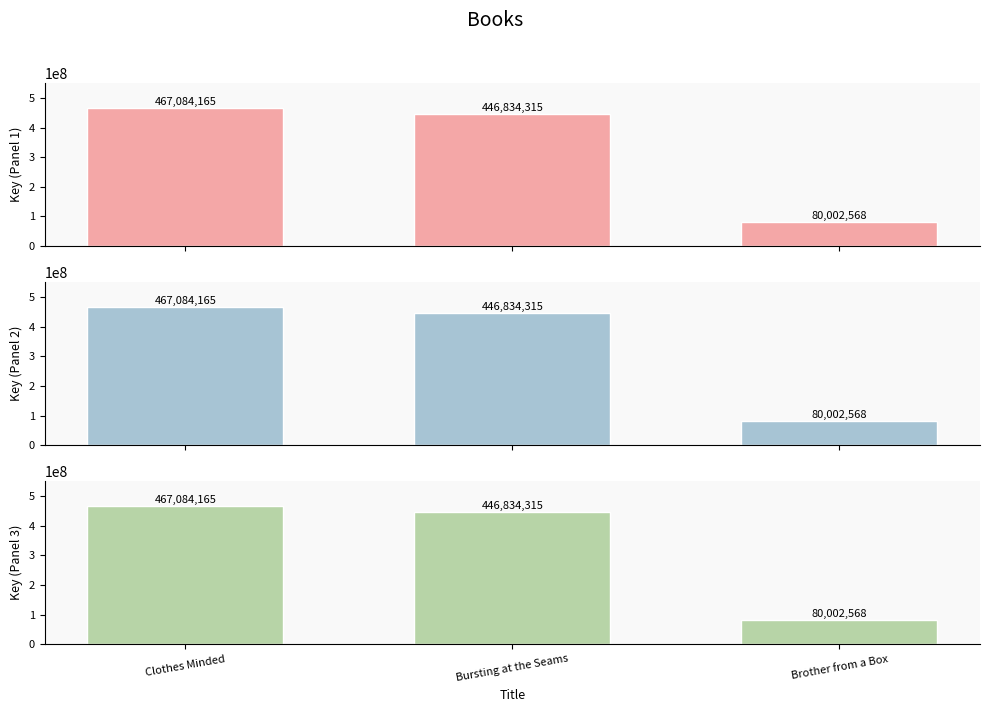

Reading right to left, list all the values displayed in this chart.

Key (Panel 1): 80002568	446834315	467084165
Key (Panel 2): 80002568	446834315	467084165
Key (Panel 3): 80002568	446834315	467084165